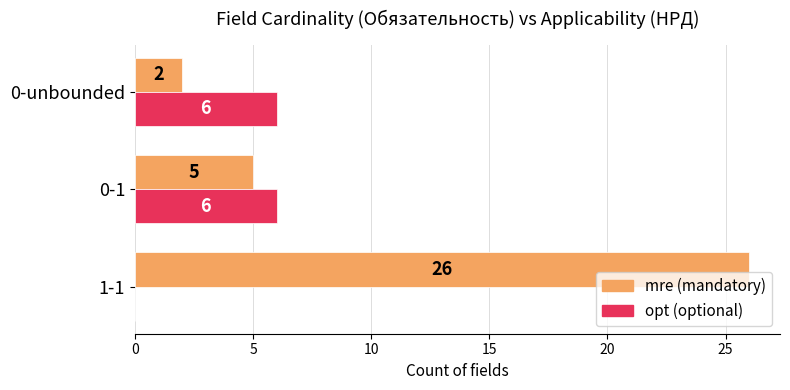

True or false: mre (mandatory) has a value of 26 at 1-1.

True